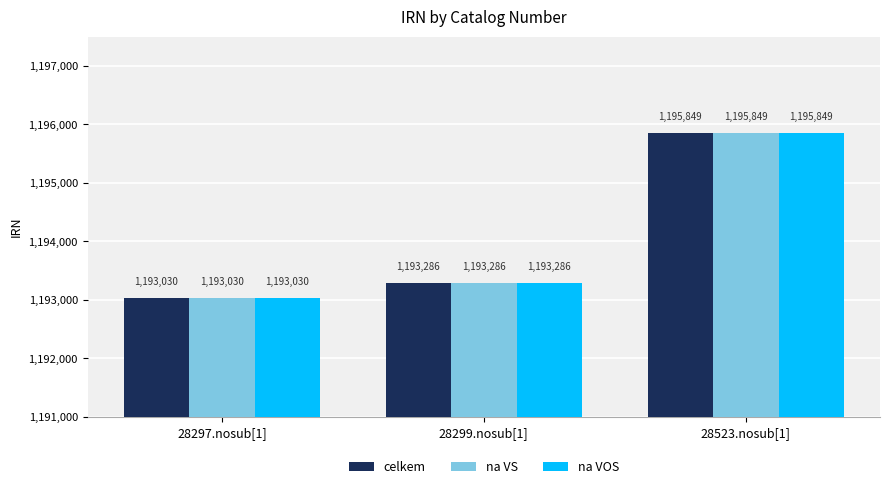

Reading left to right, extract all data points from this chart.

celkem: 1193030	1193286	1195849
na VS: 1193030	1193286	1195849
na VOS: 1193030	1193286	1195849